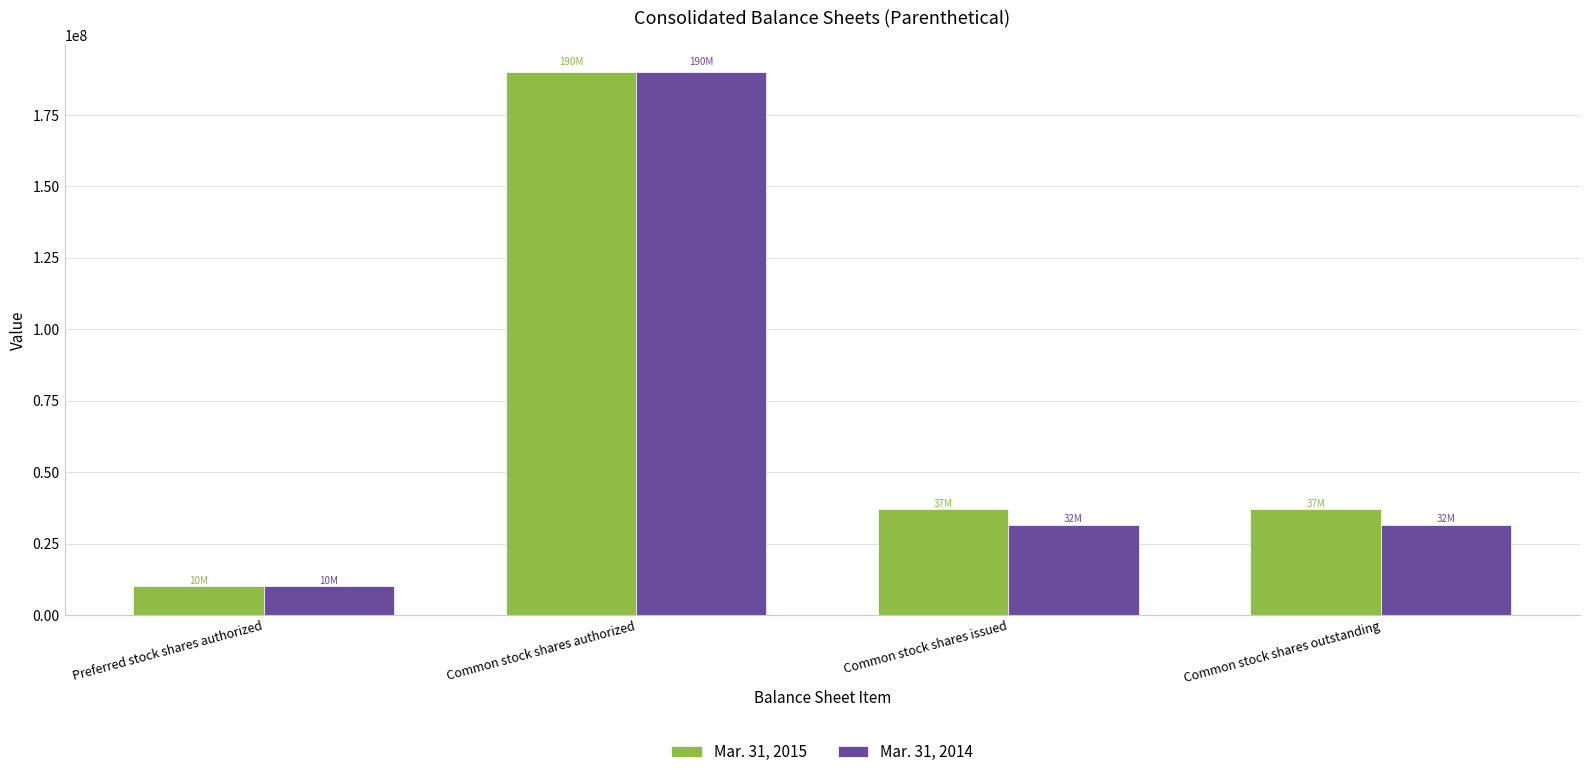

What is the label of the 2nd bar from the right?

Common stock shares issued